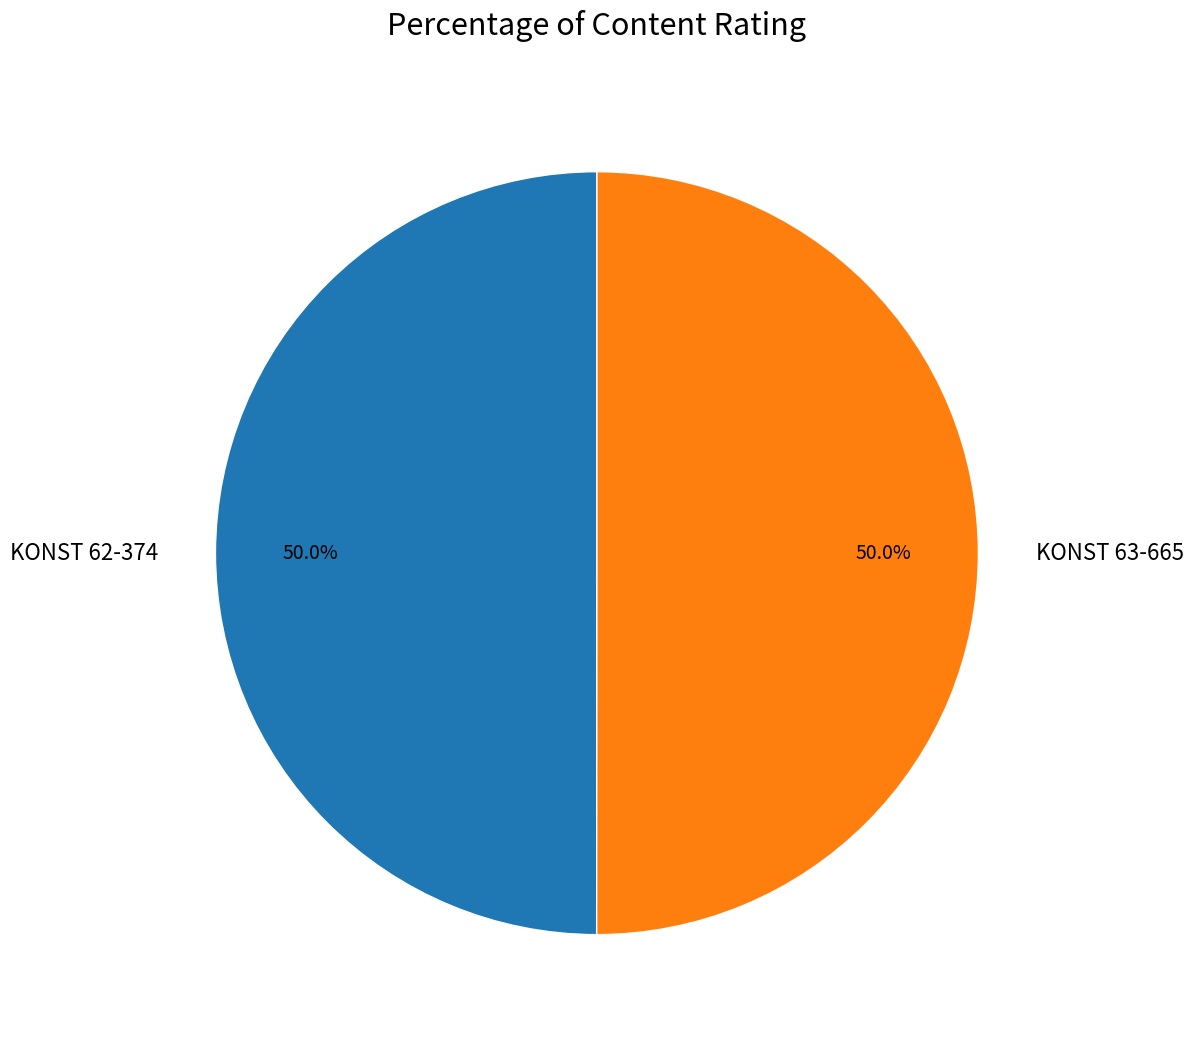

What is the total percentage of KONST 62-374 and KONST 63-665?

100.0%